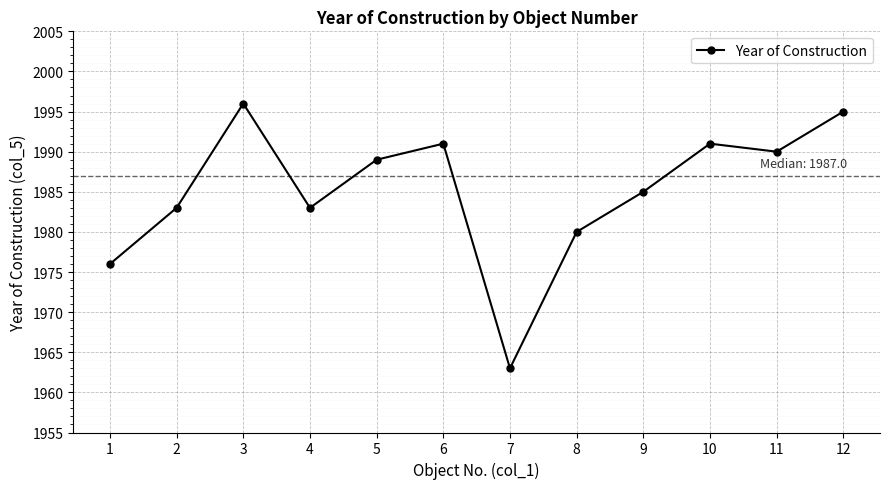

How many data points does each series have?

12